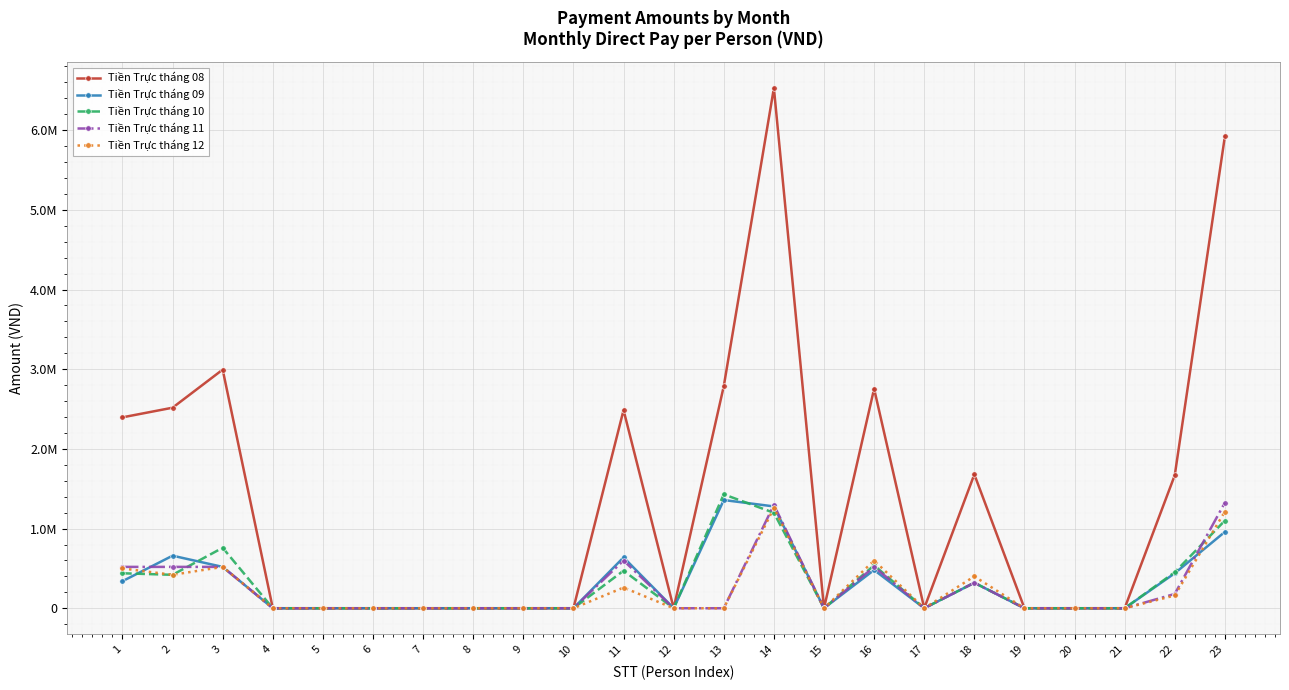

True or false: Tiền Trực tháng 10 and Tiền Trực tháng 08 intersect in this chart.

False